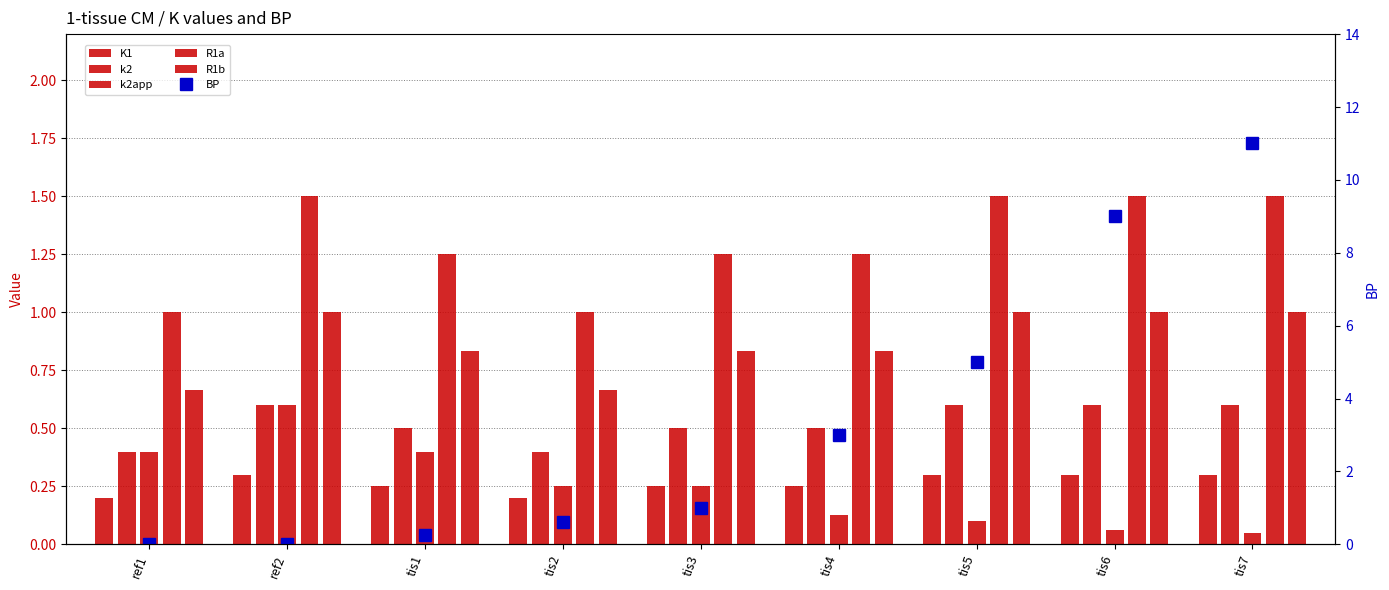

How many distinct data groups are displayed?

6